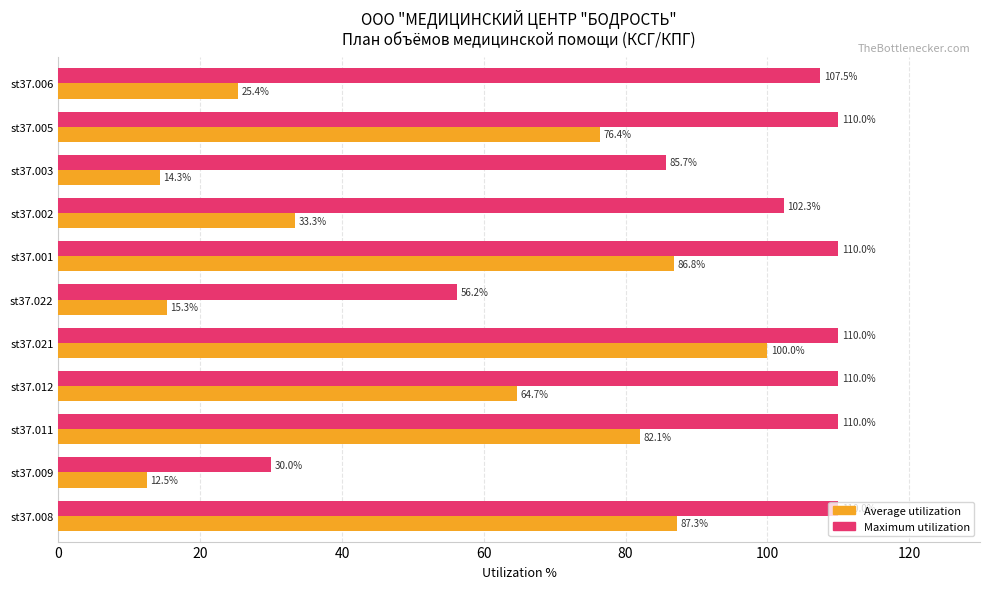

What is the smallest value displayed?

12.5